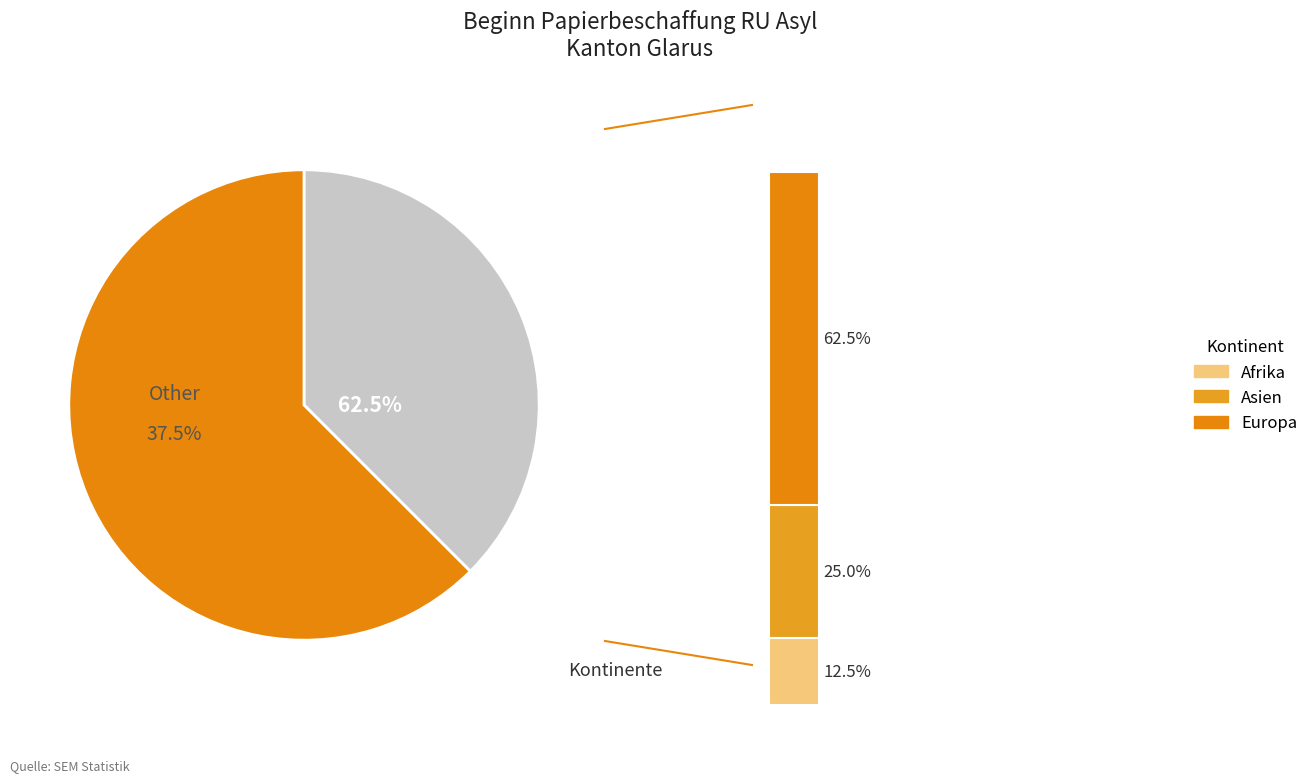

Between Asien and Europa, which is larger?

Europa